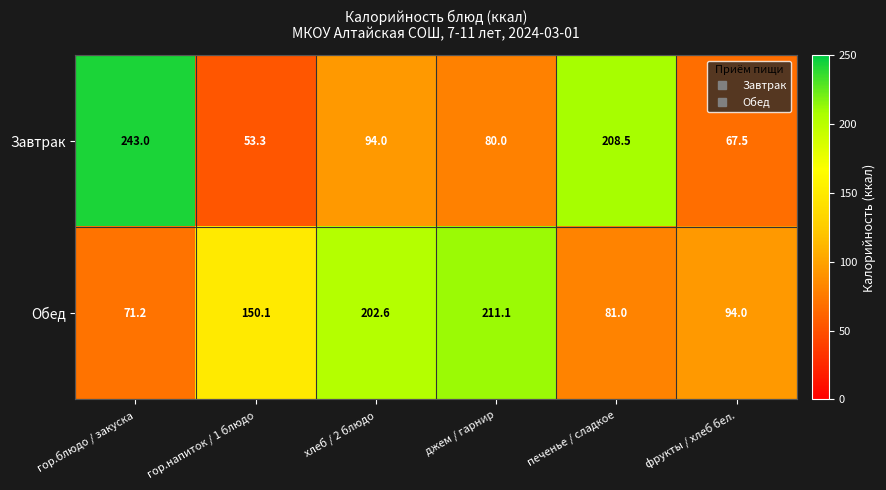

List the series in order of their overall mean, highest first.

Обед, Завтрак